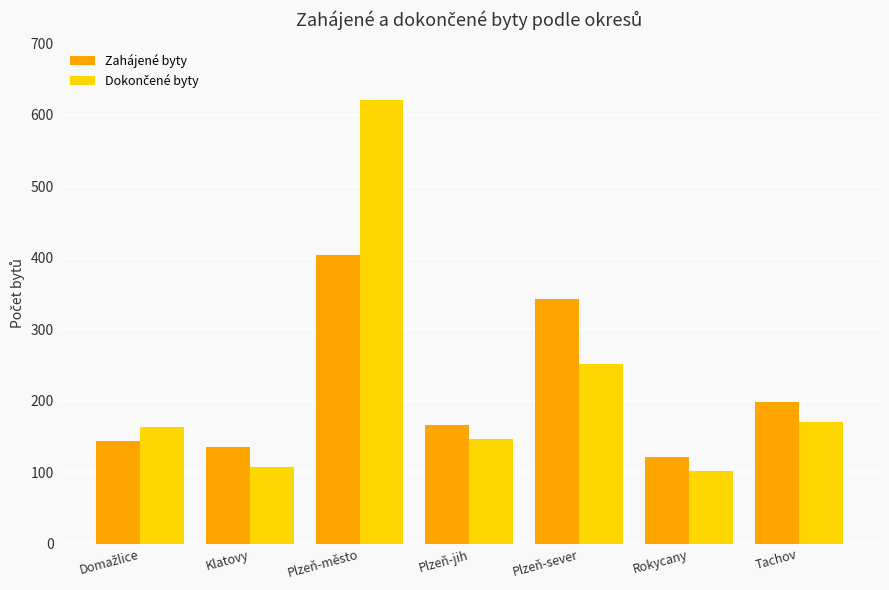

Between Plzeň-sever and Rokycany, which series saw the biggest shift?

Zahájené byty